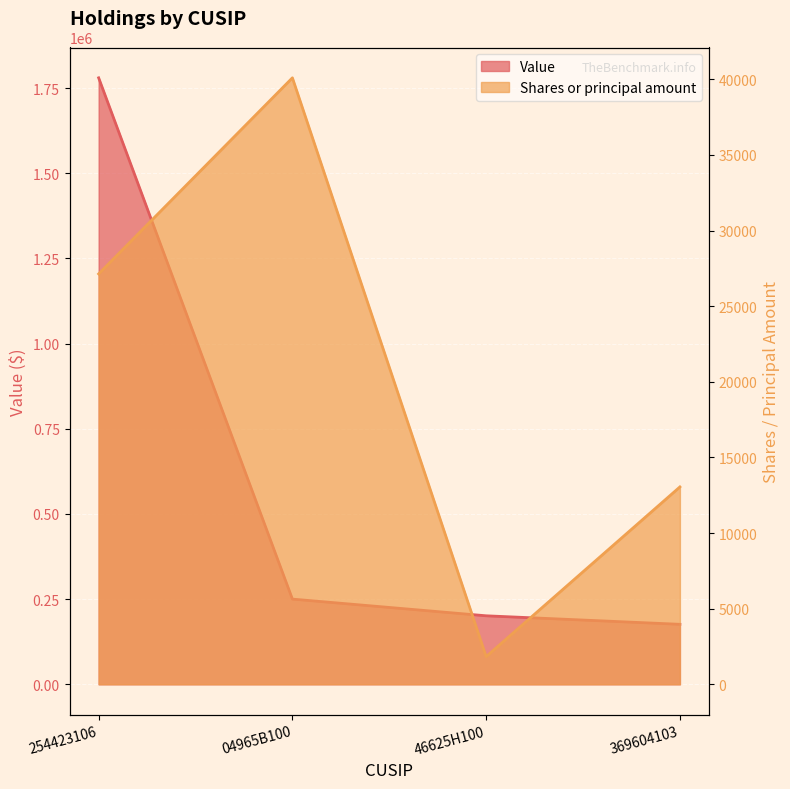

At which category does the chart reach its peak across all series?

254423106